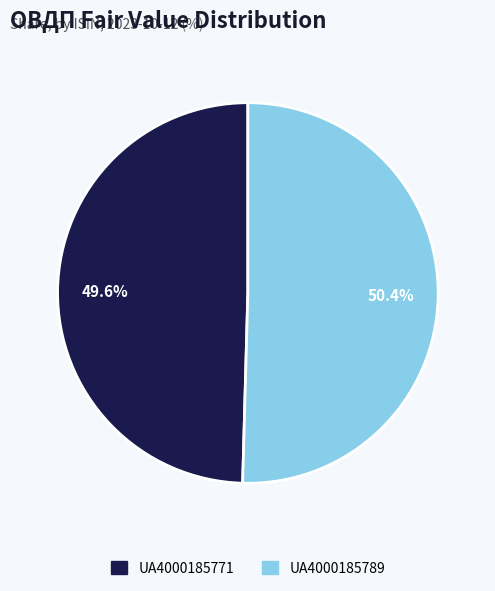

Which category has the smallest portion of the pie?

UA4000185771